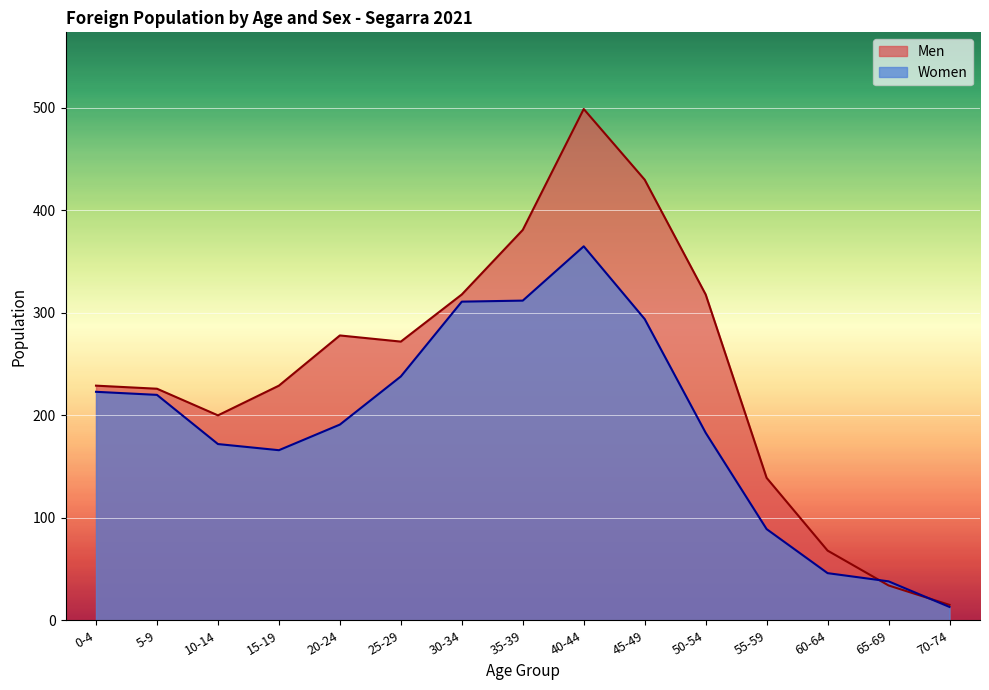

Rank the categories by Women value from lowest to highest.

70-74, 65-69, 60-64, 55-59, 15-19, 10-14, 50-54, 20-24, 5-9, 0-4, 25-29, 45-49, 30-34, 35-39, 40-44